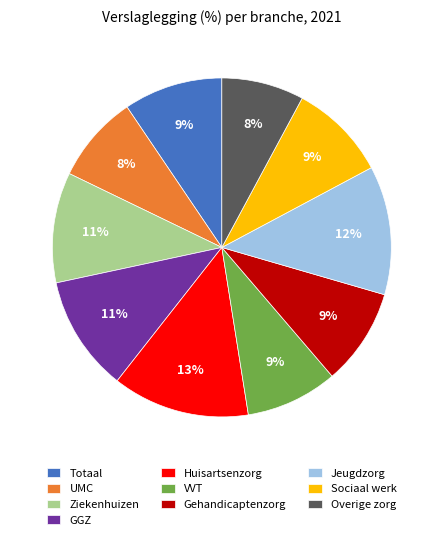

How many segments does this pie chart have?

10